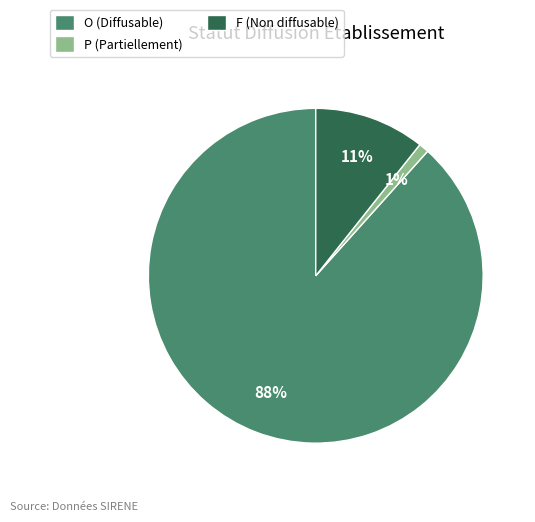

To the nearest percent, what is the difference between the P and F slice percentages?

10%